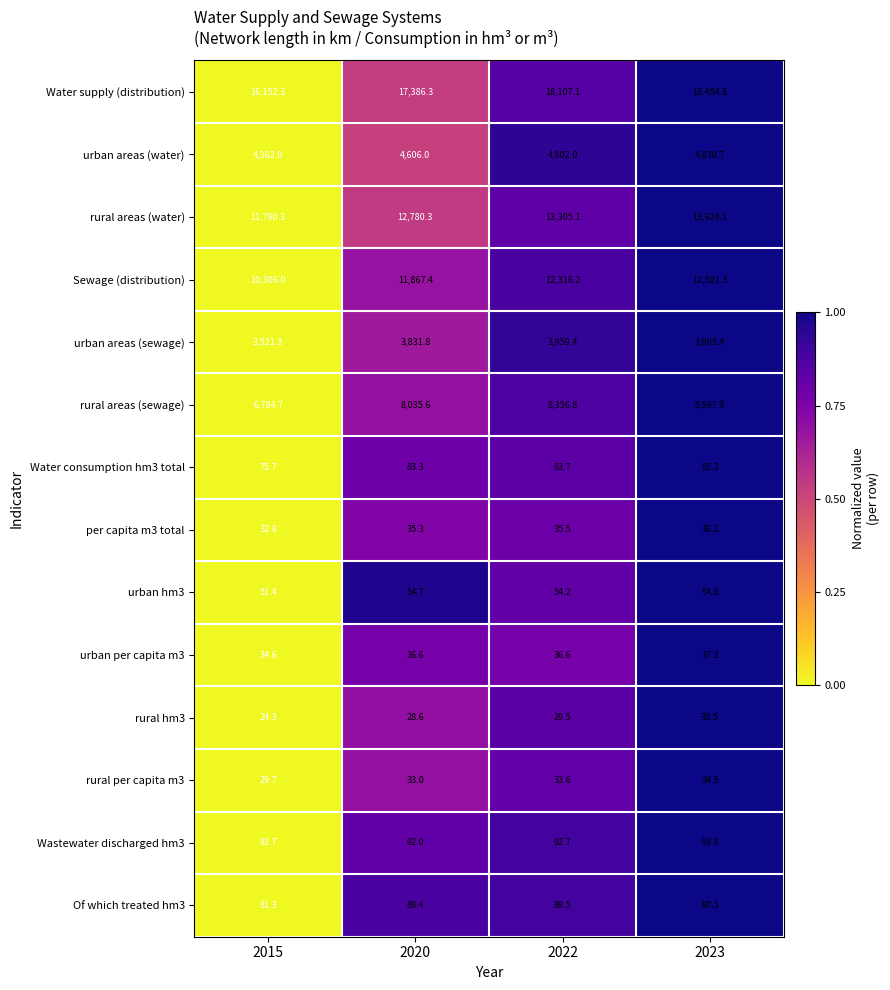

Which series has the largest total across all categories?

Water supply (distribution)